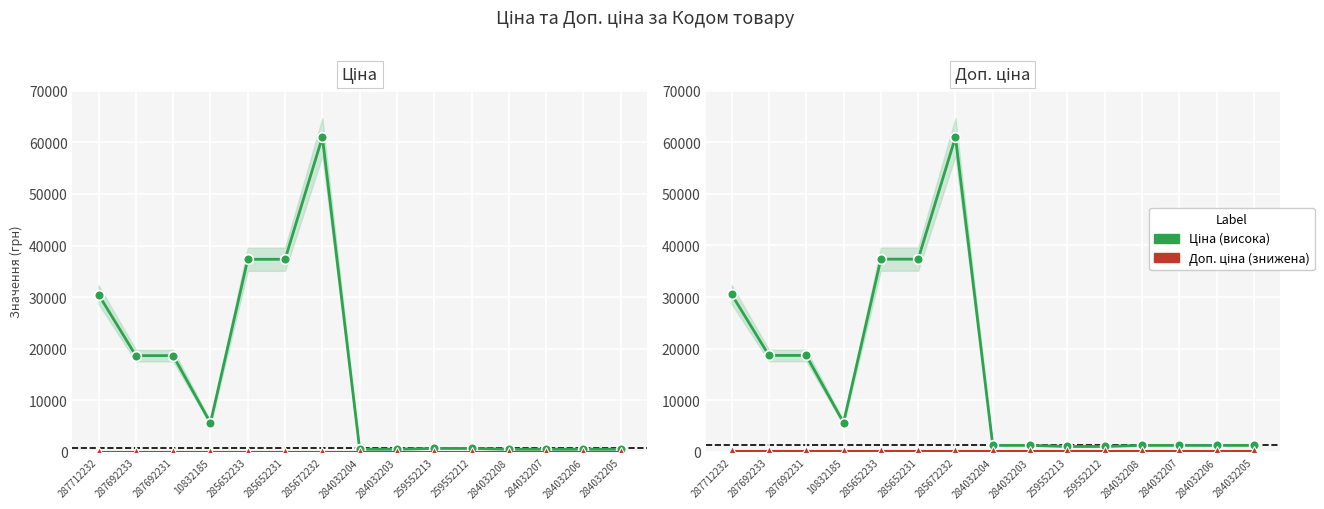

The value of Ціна at 259552213 is 689.1. True or false?

True